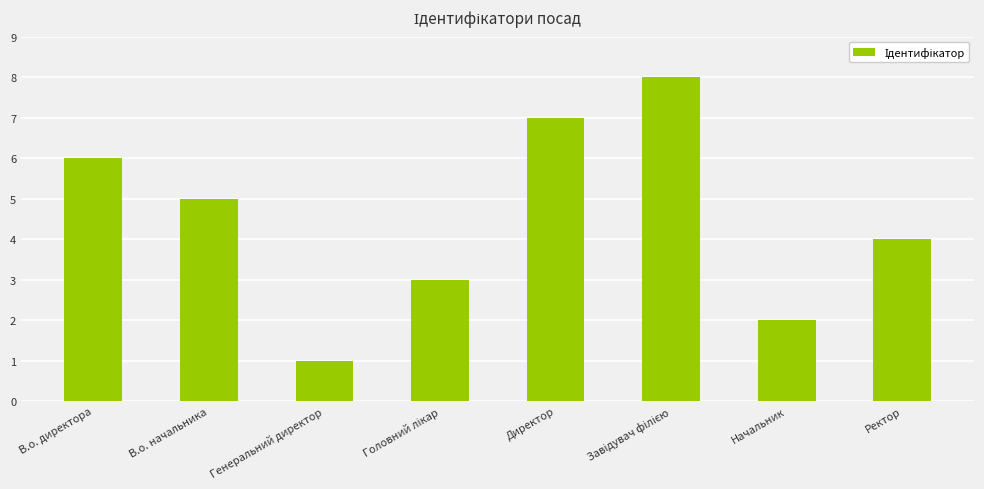

What is the difference between the values at Генеральний директор and Директор?

6